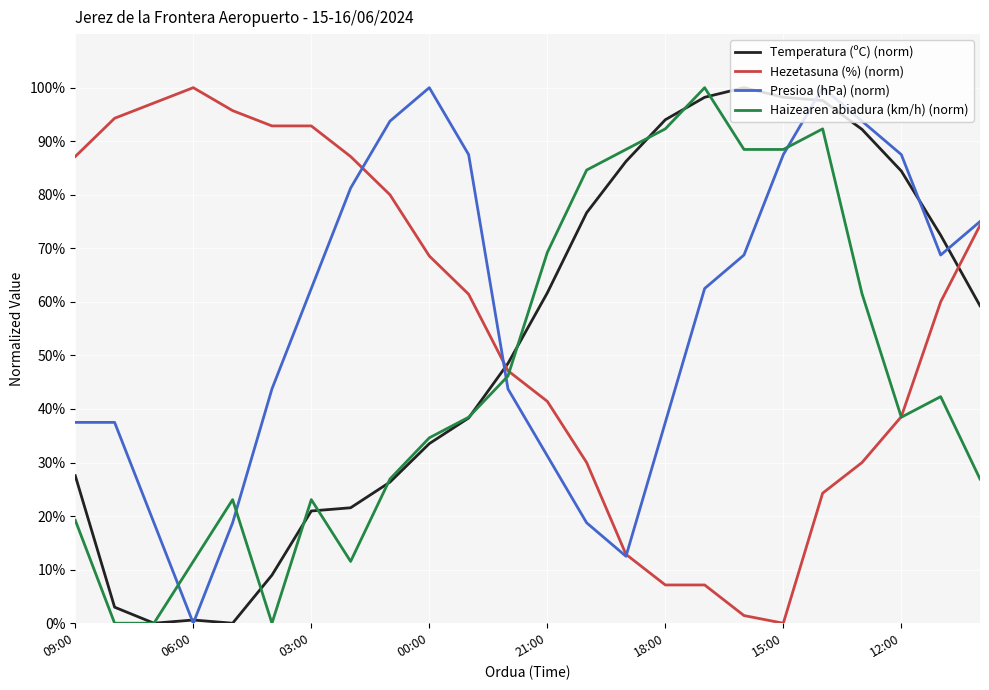

What is the maximum value for Hezetasuna (%) (norm)?

100.0